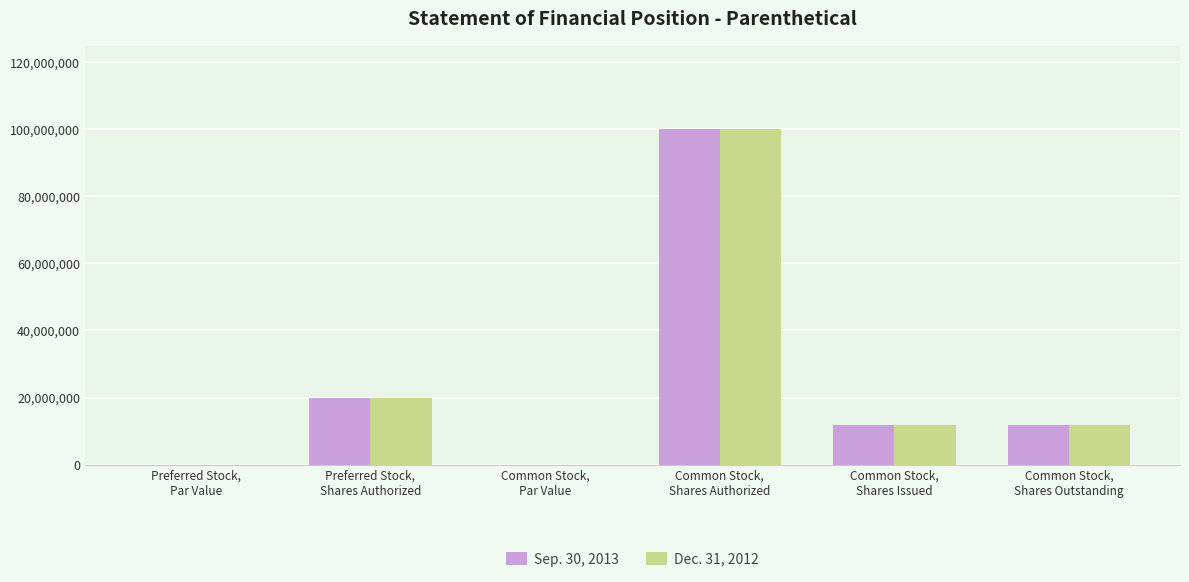

What is the total value across all series at Common Stock,
Shares Issued?

23360000.0